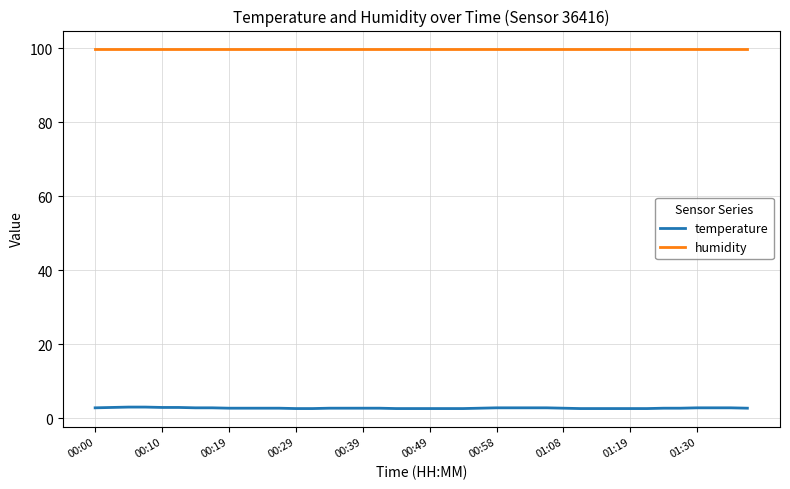

True or false: humidity and temperature cross at least once.

False